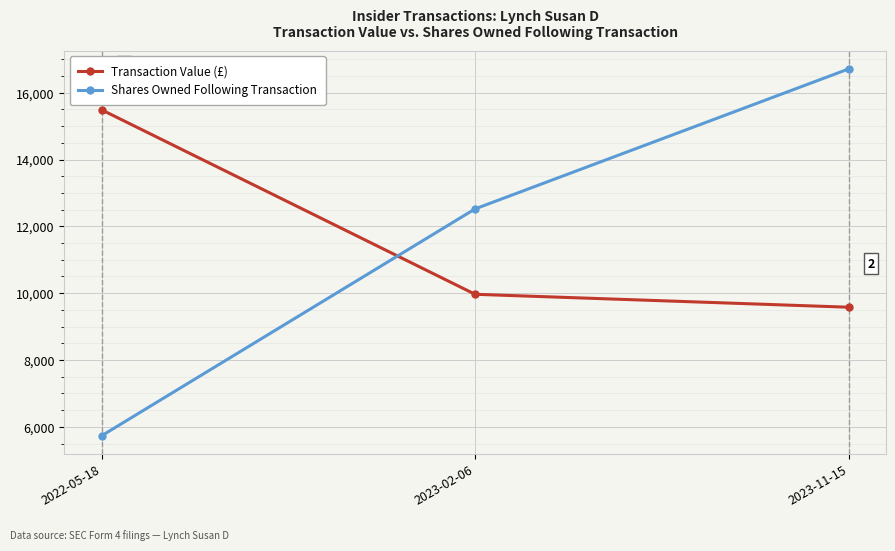

The Transaction Value (£) series shows 15488 at 2022-05-18. True or false?

True